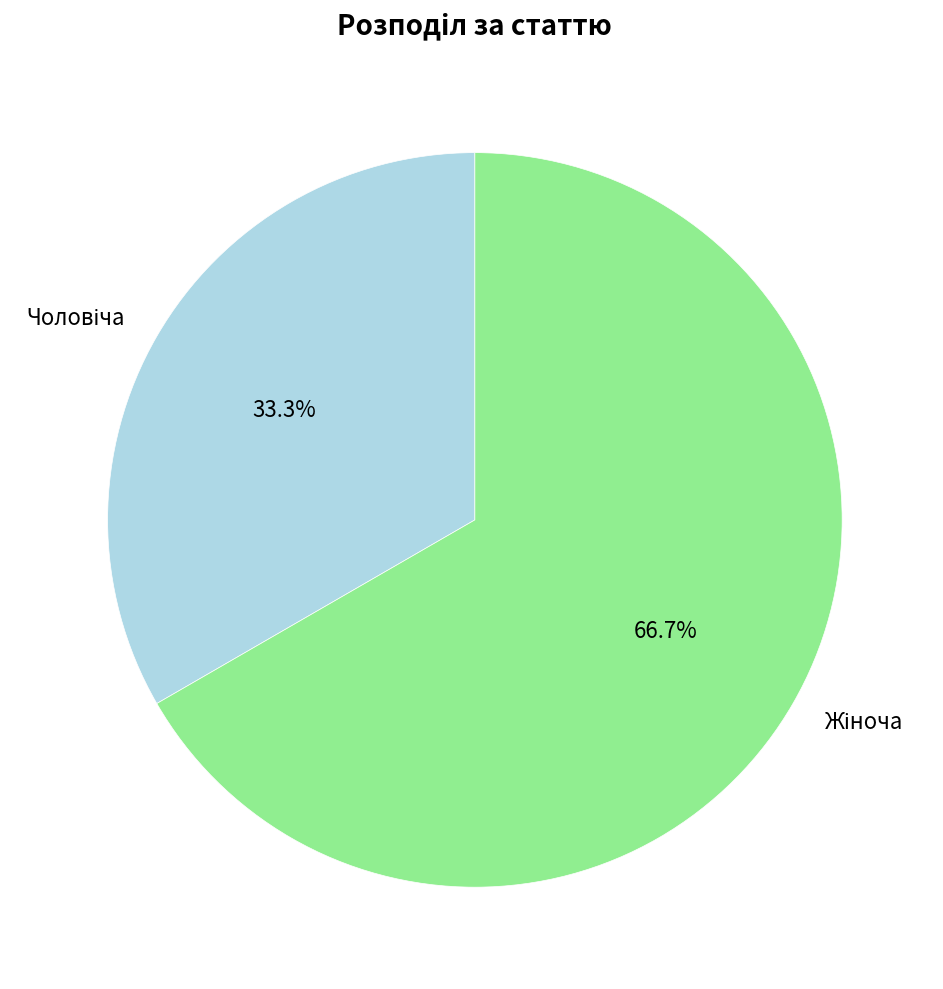

Is there any slice that represents more than half of the pie?

Yes